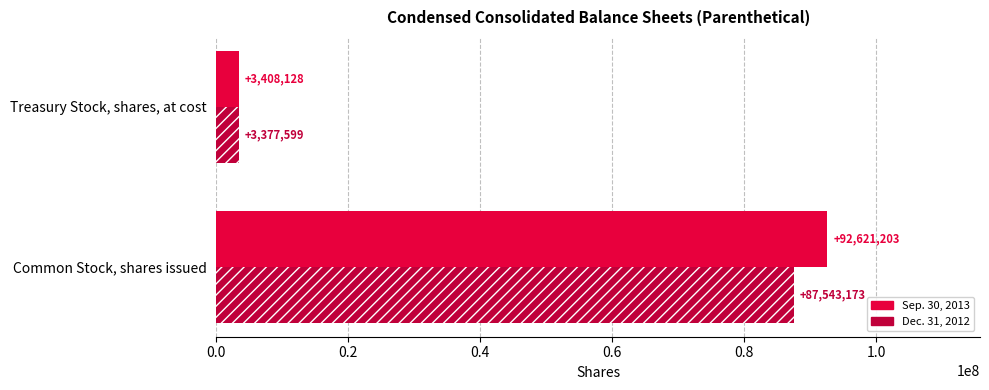

Between Common Stock, shares issued and Treasury Stock, shares, at cost, which series saw the biggest shift?

Sep. 30, 2013